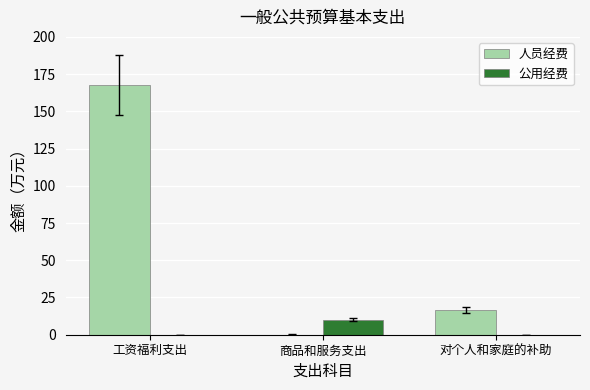

What is the maximum value shown in the chart?

167.7